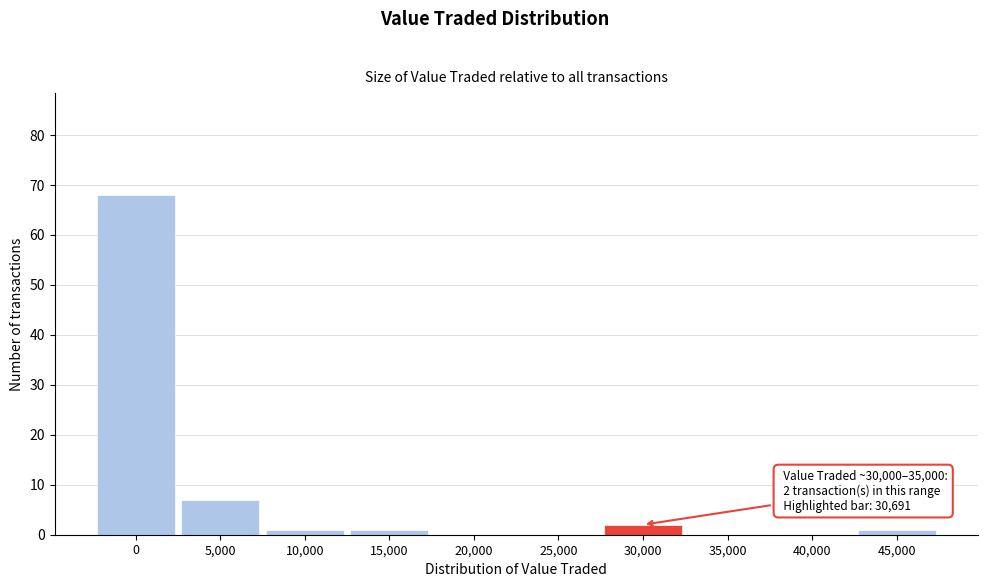

Reading left to right, transcribe all the data shown in this chart.

0=68	5,000=7	10,000=1	15,000=1	20,000=0	25,000=0	30,000=2	35,000=0	40,000=0	45,000=1